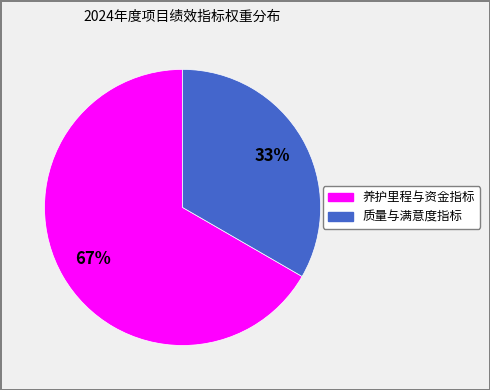

Does any single category account for the majority?

Yes